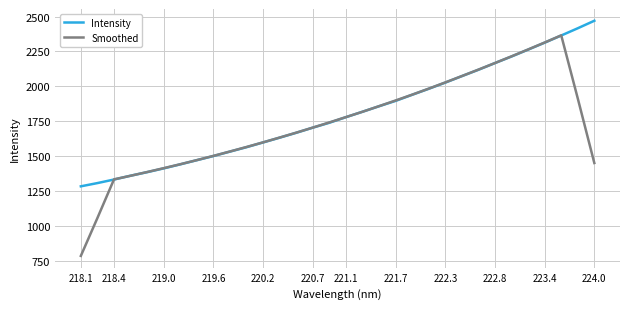

List the series in order of their peak value, highest first.

Intensity, Smoothed